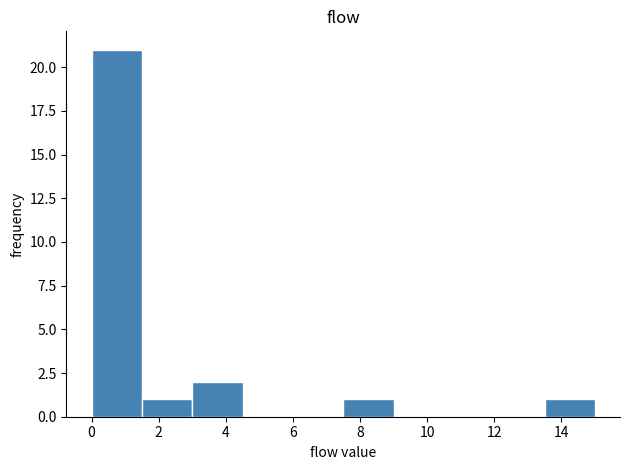

Which range on the x-axis has the tallest bar?

0.0 to 1.5